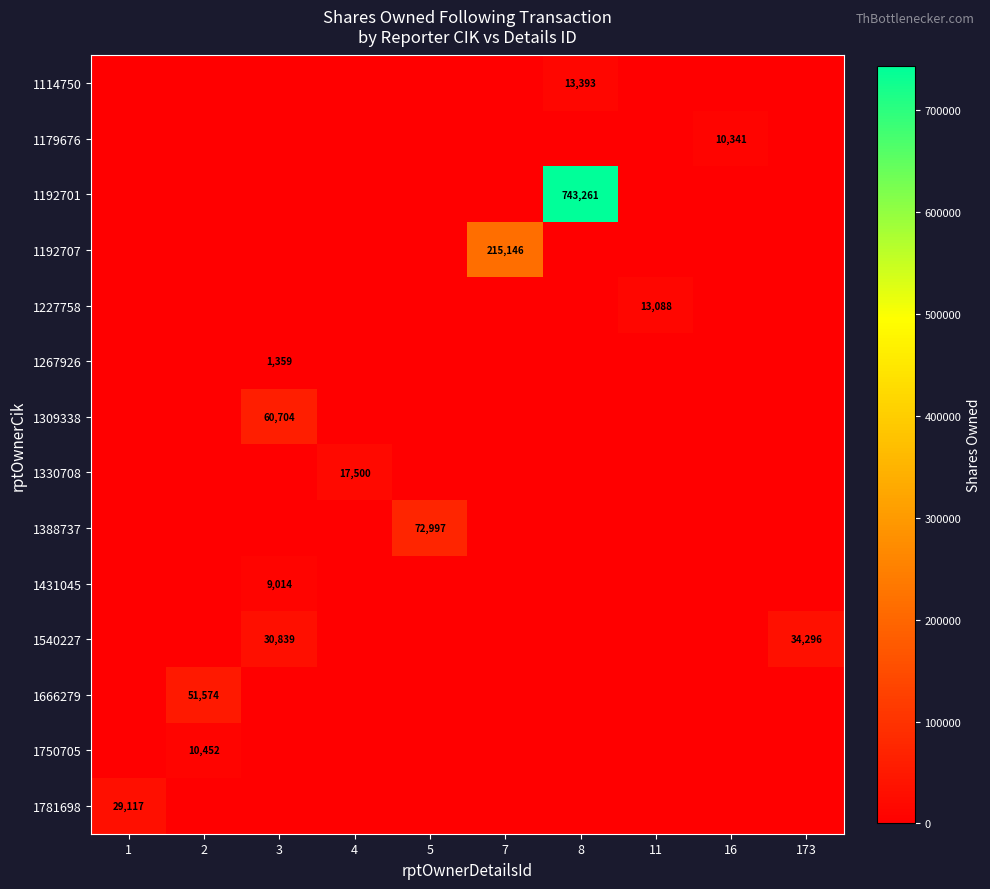

The 1666279 series shows 51574 at 2. True or false?

True